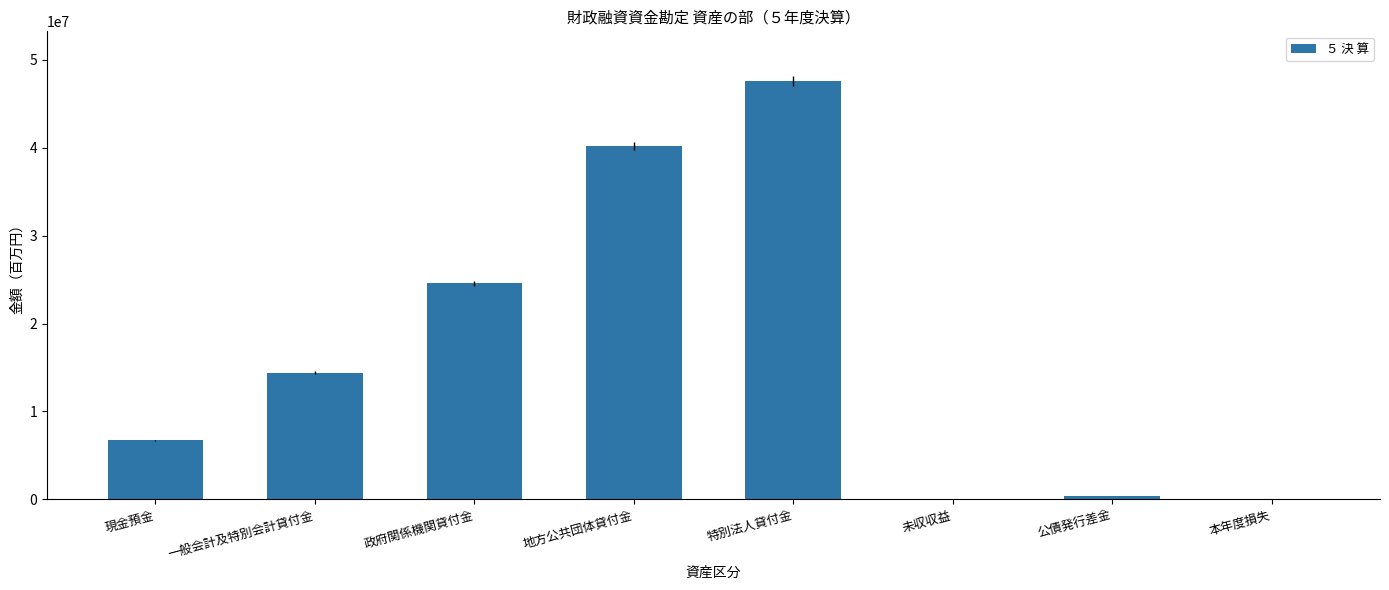

What is the change in value from 一般会計及特別会計貸付金 to 特別法人貸付金?

+33144332